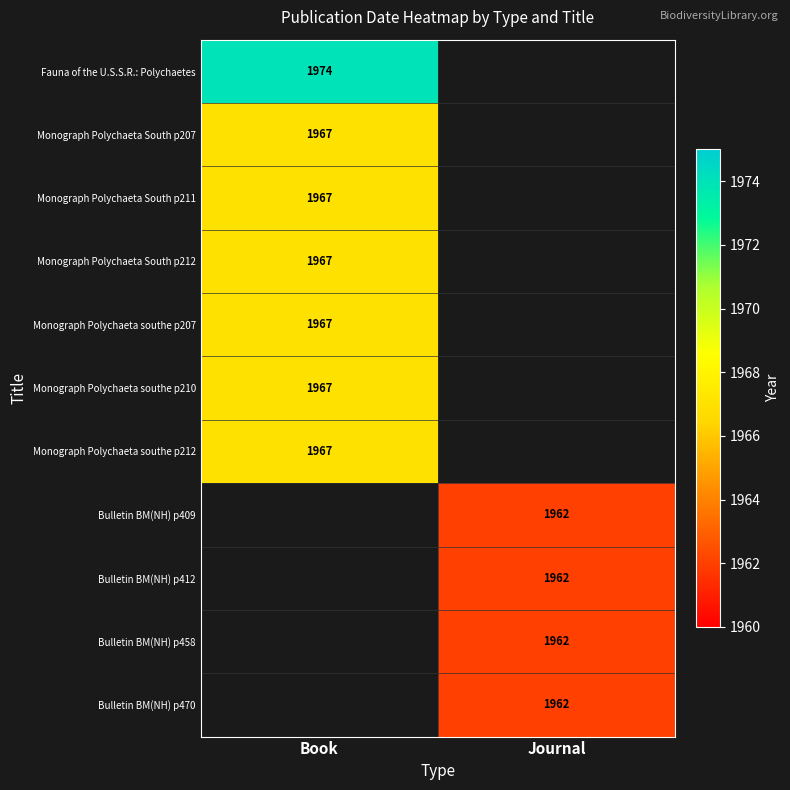

True or false: Monograph Polychaeta southe p210 has a value of 1967 at Book.

True